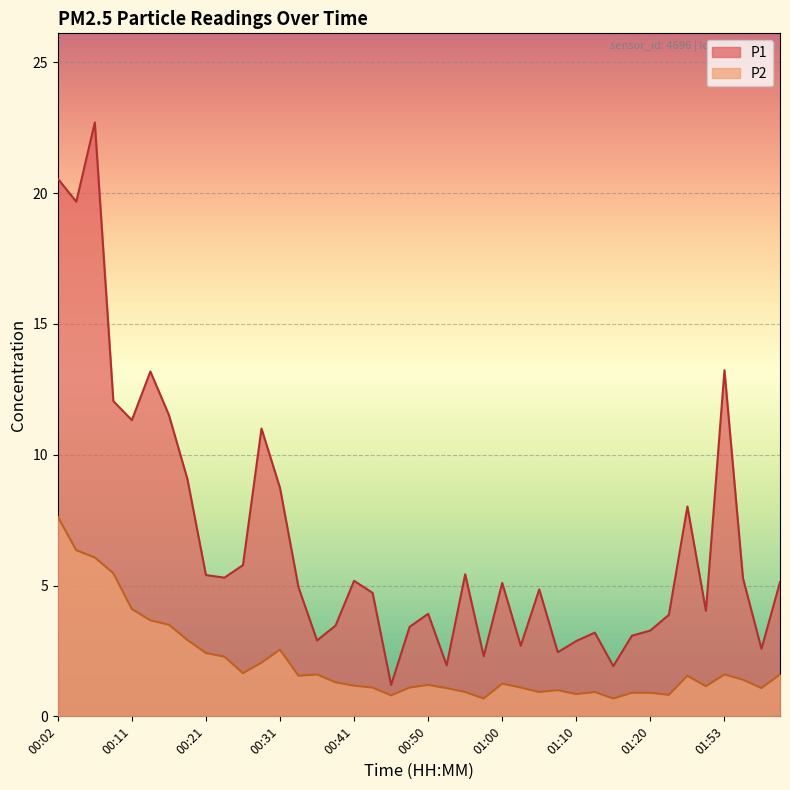

What is the greatest value displayed?

22.7